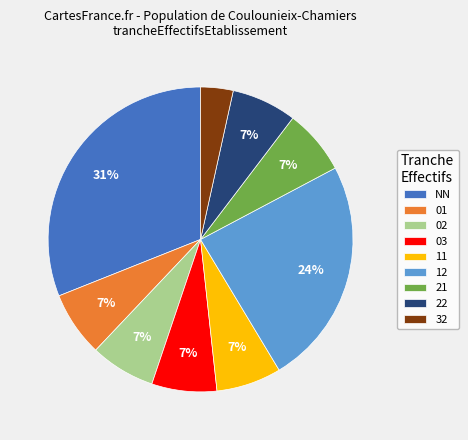

Count the number of slices in the pie.

9